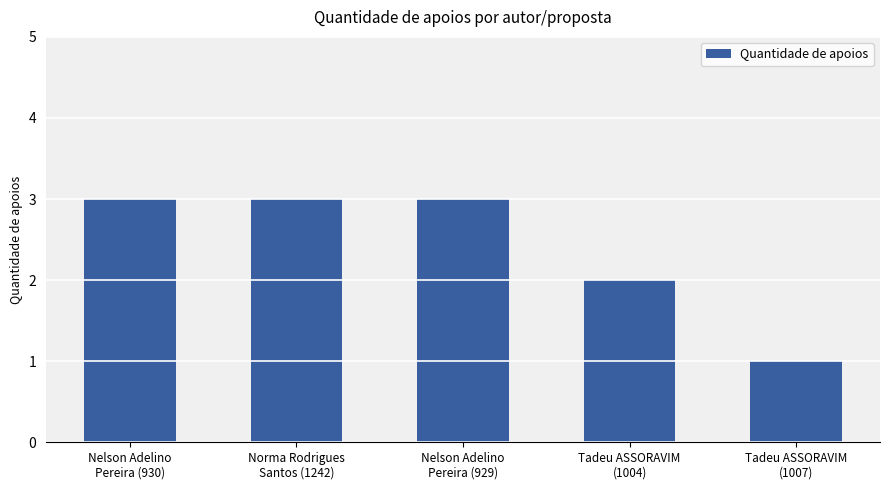

Are the bars grouped side by side (vs. stacked)?

No